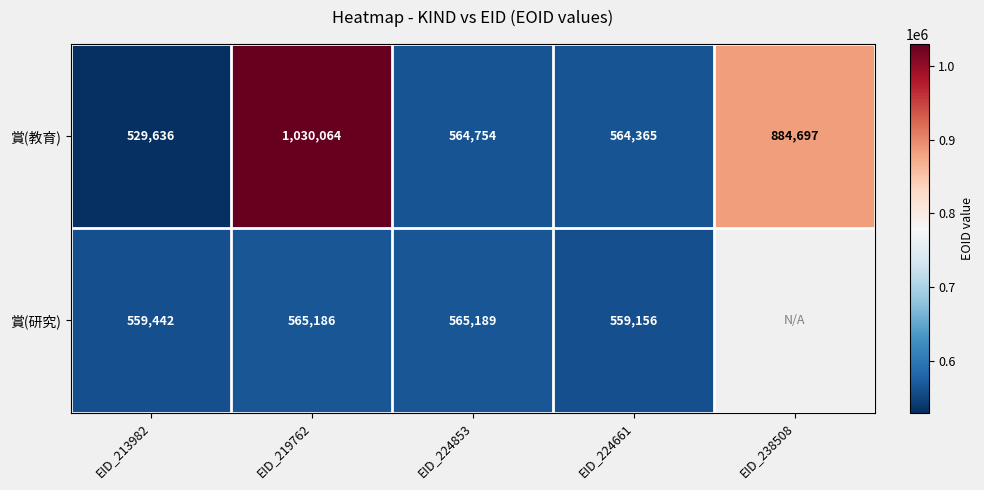

How many series are shown in this chart?

2